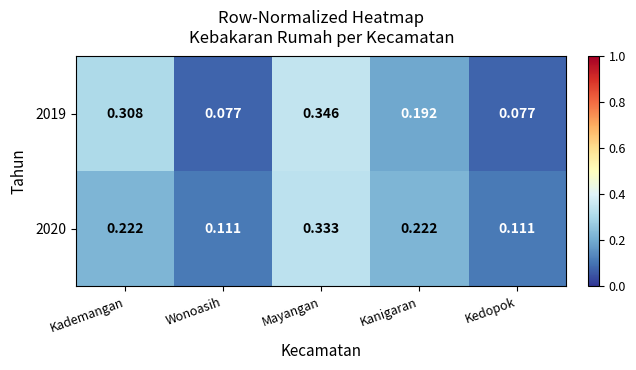

At which category is the sum across all series the highest?

Mayangan